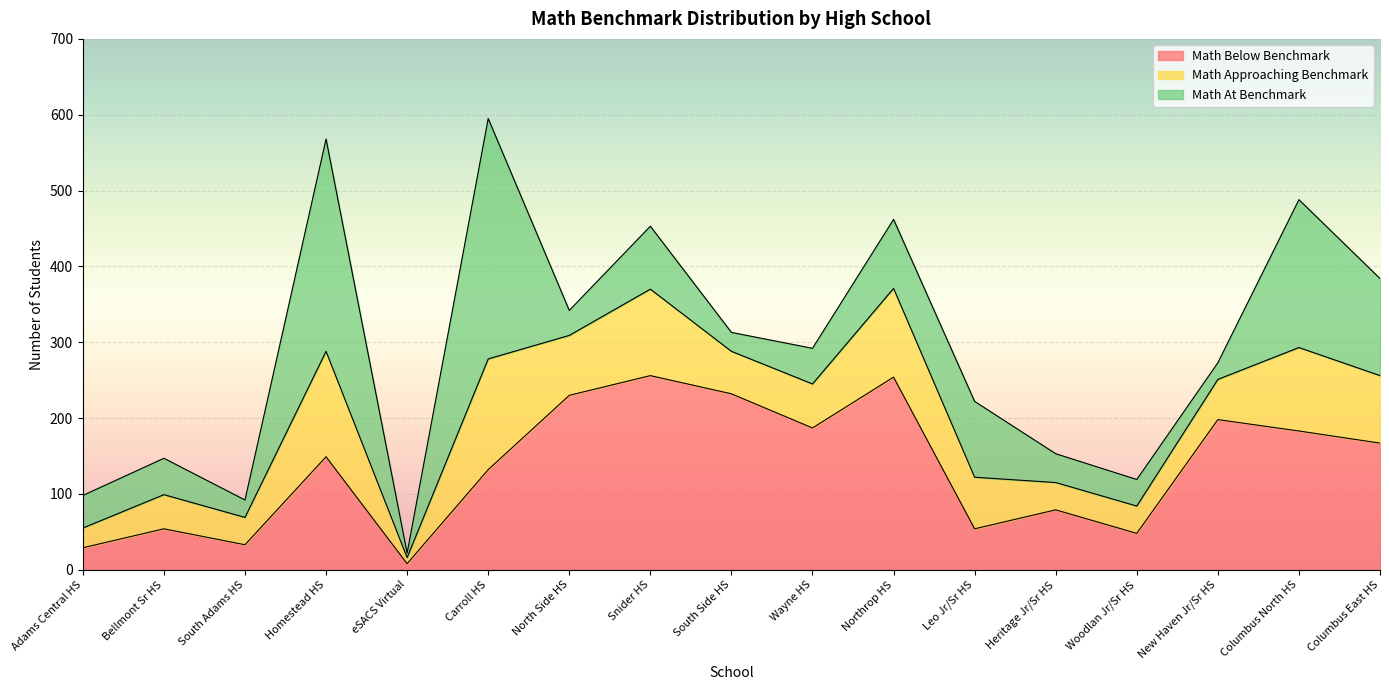

True or false: Math Below Benchmark has more than 2 points higher than both neighbors.

True